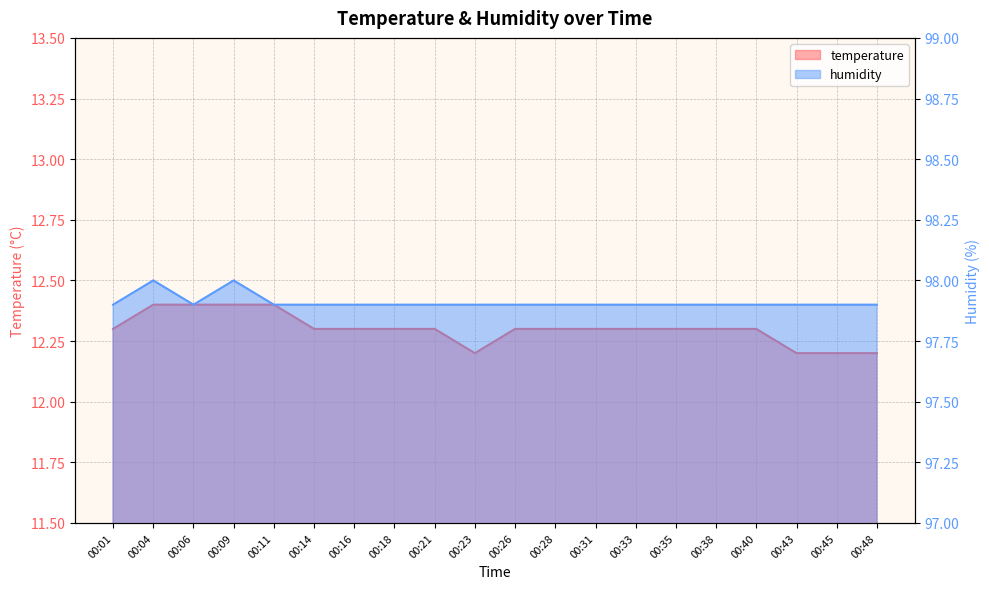

Is the value of humidity at 00:26 greater than the value of temperature at 00:28?

Yes